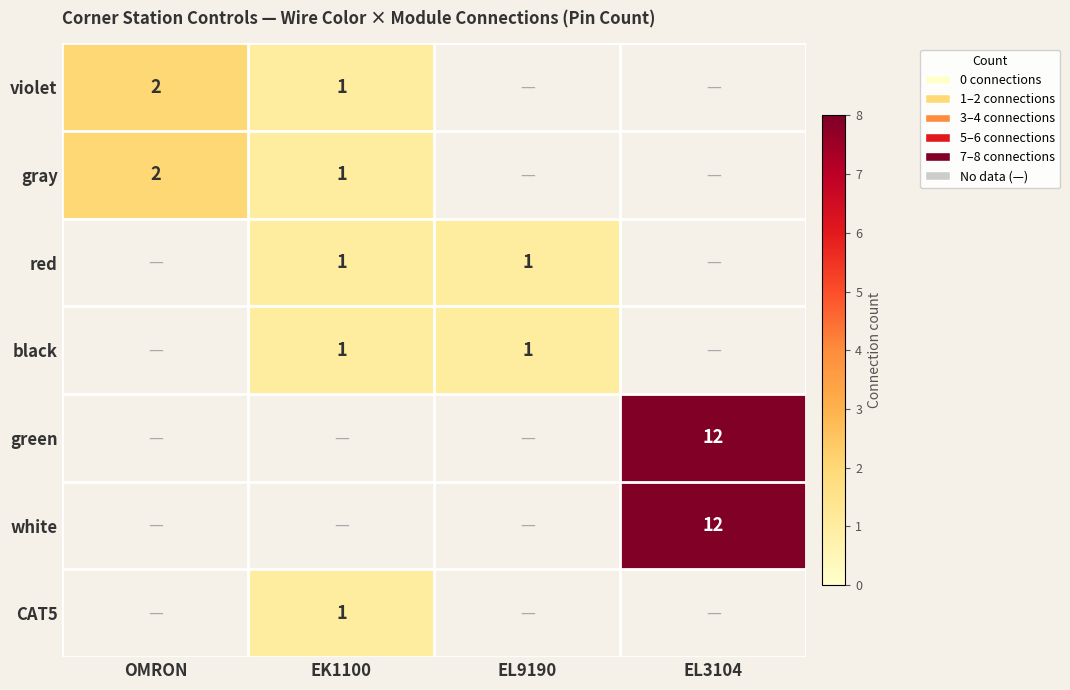

True or false: red has a value of 1 at EL9190.

True